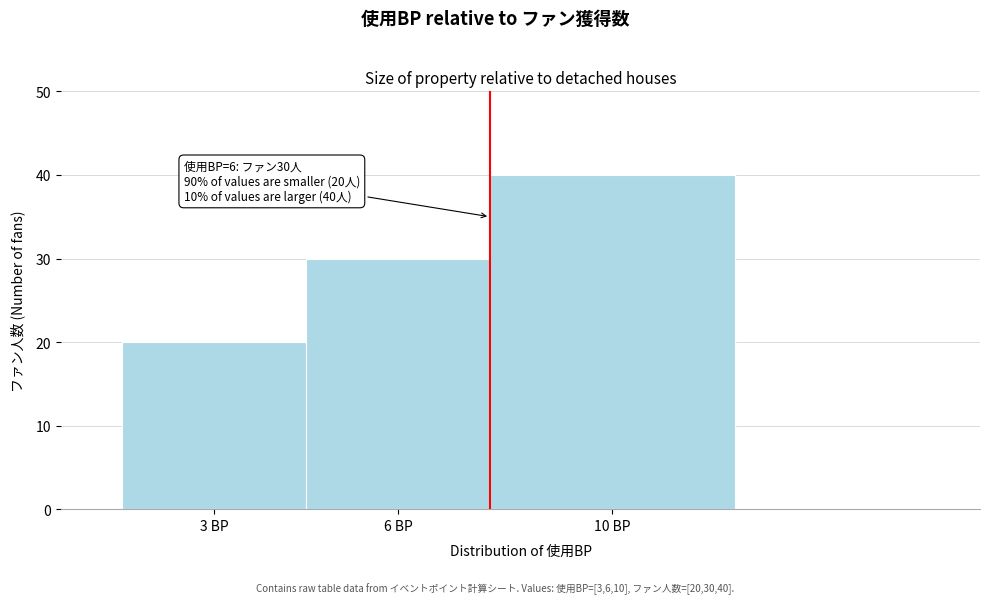

Reading left to right, what are all the values shown in this chart?

20	30	40